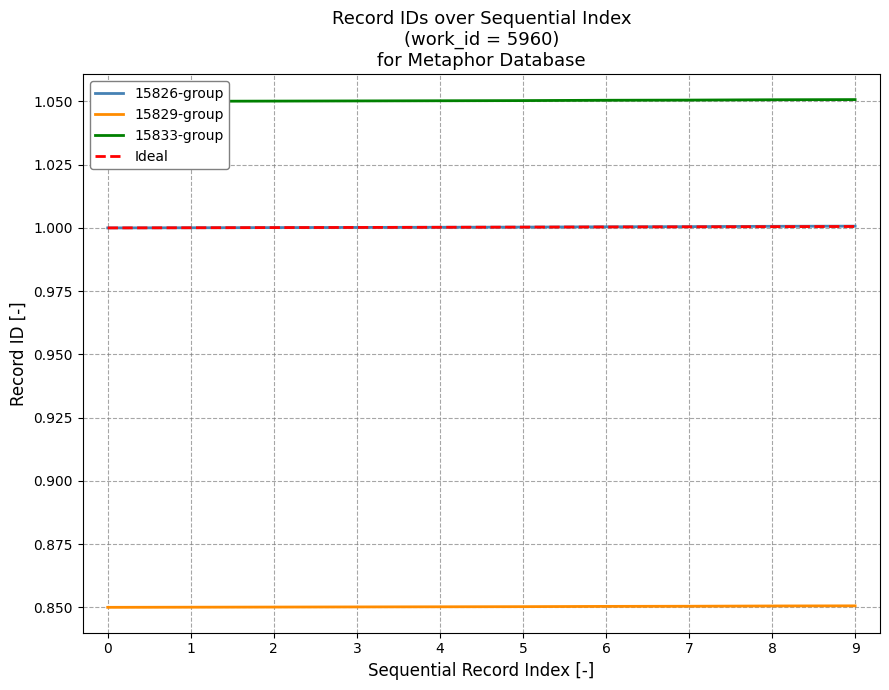

True or false: 15833-group and 15829-group cross at least once.

False